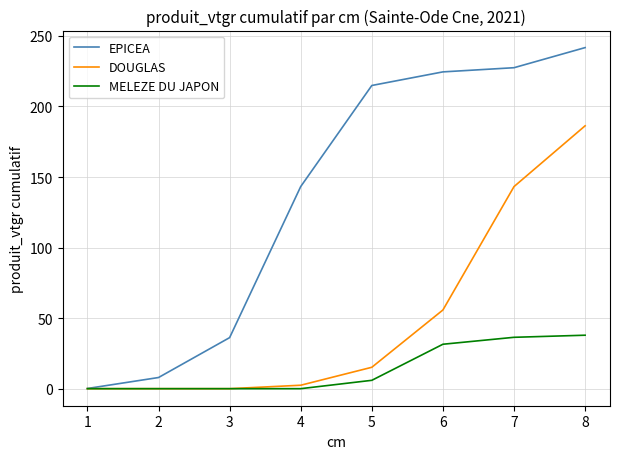

Which series has the widest spread of values?

EPICEA